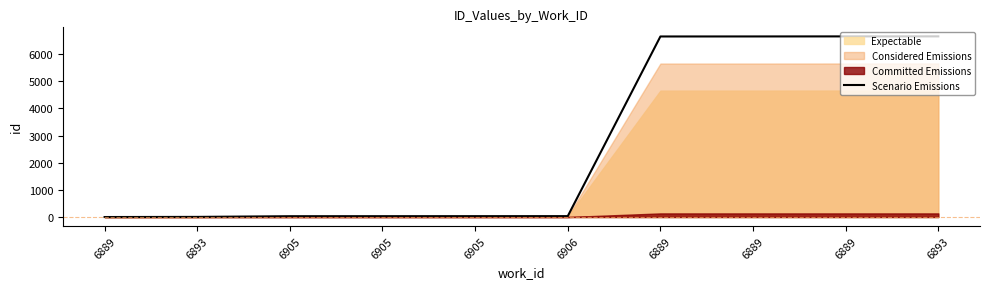

How many data points are less than 33?

5